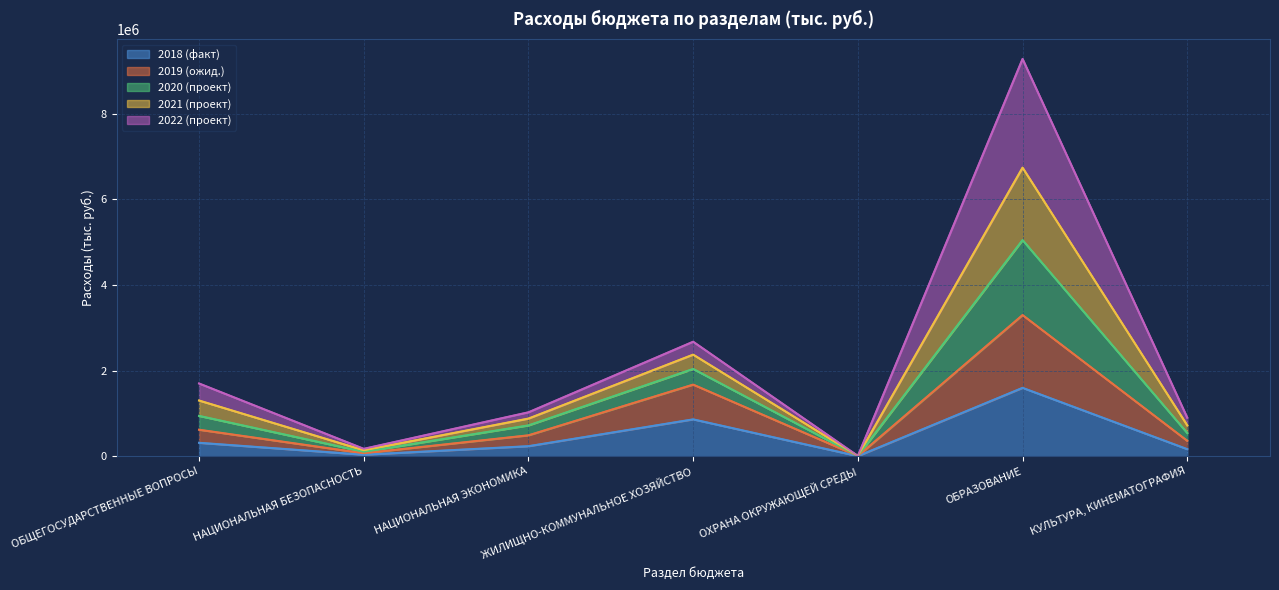

List the labels in order of 2018 (факт) value, largest first.

ОБРАЗОВАНИЕ, ЖИЛИЩНО-КОММУНАЛЬНОЕ ХОЗЯЙСТВО, ОБЩЕГОСУДАРСТВЕННЫЕ ВОПРОСЫ, НАЦИОНАЛЬНАЯ ЭКОНОМИКА, КУЛЬТУРА, КИНЕМАТОГРАФИЯ, НАЦИОНАЛЬНАЯ БЕЗОПАСНОСТЬ, ОХРАНА ОКРУЖАЮЩЕЙ СРЕДЫ